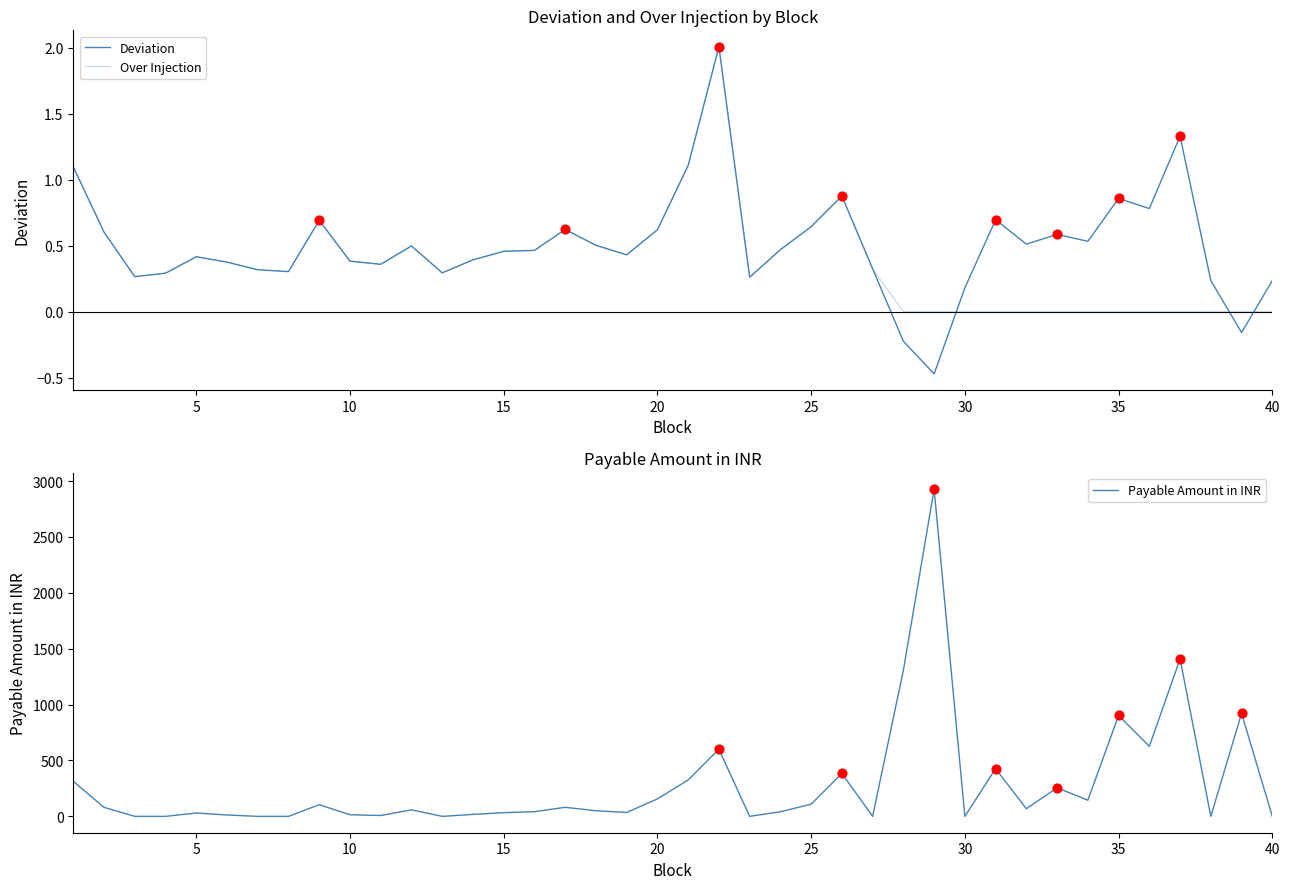

Which series contains the lowest Y value?

Deviation